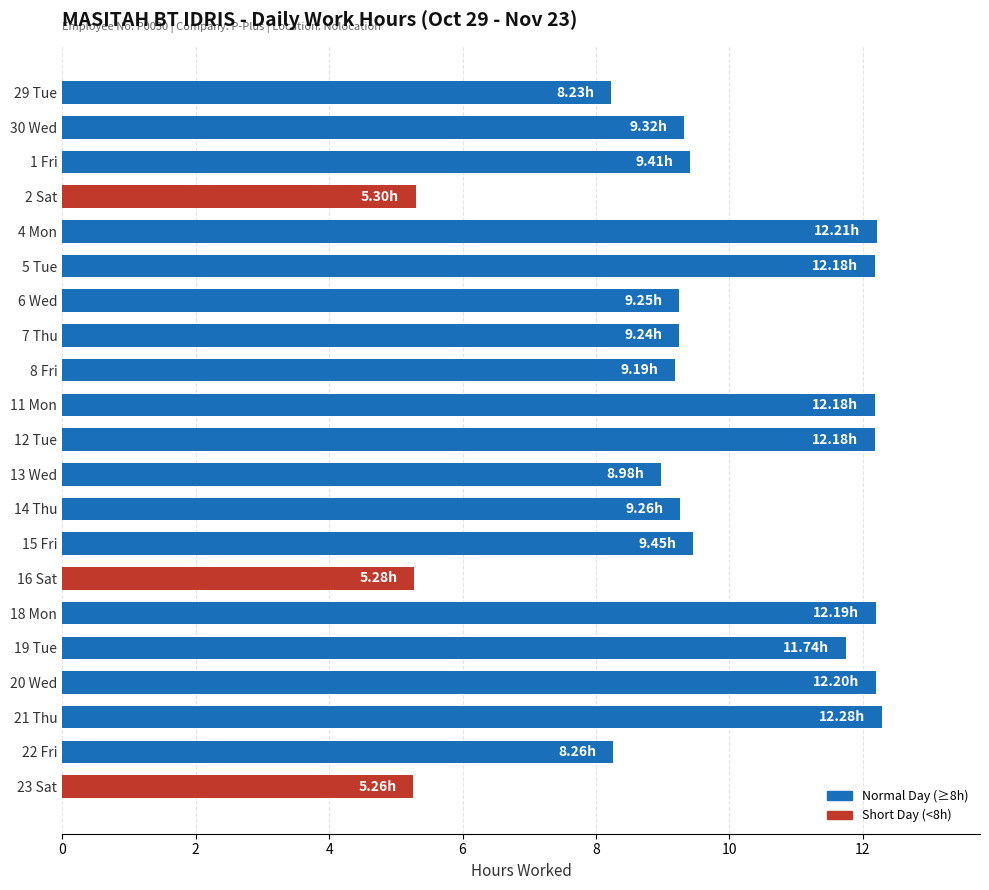

Between 4 Mon and 29 Tue, which is larger?

4 Mon